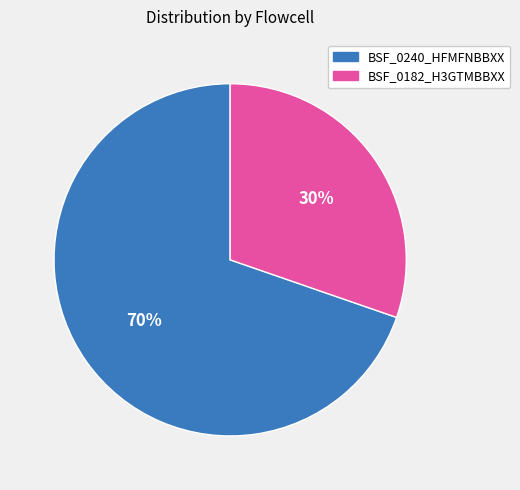

Count the number of slices in the pie.

2